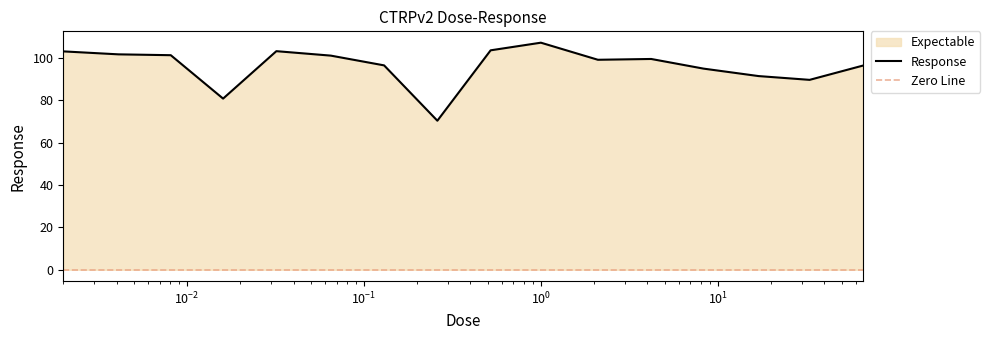

Approximately how many times larger is the value at 0.26 compared to 2.1?

0.7